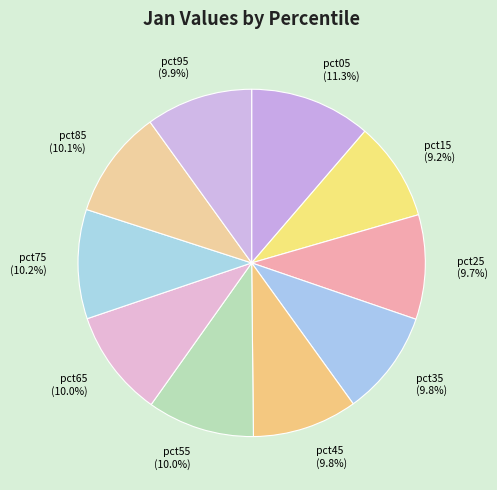

To the nearest percent, what is the difference between the pct35 and pct05 slice percentages?

2%